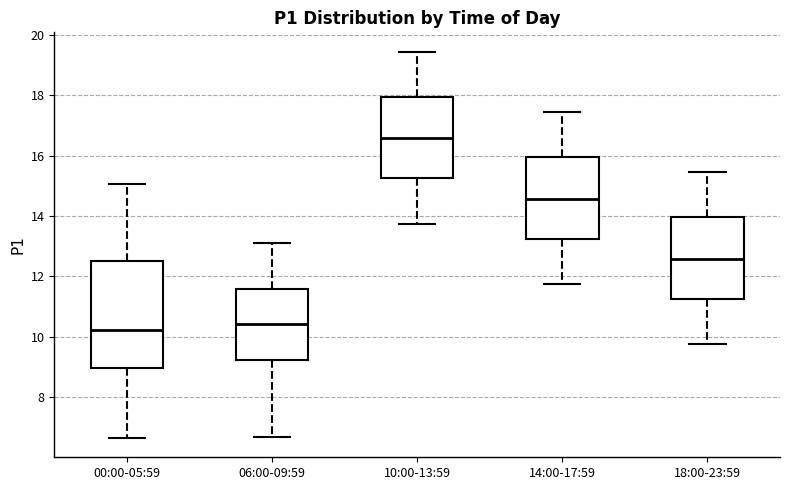

Where does the upper whisker of the box for 18:00-23:59 end on the y-axis? The values are not printed on the chart, so give them approximately, as read against the axis.

15.4